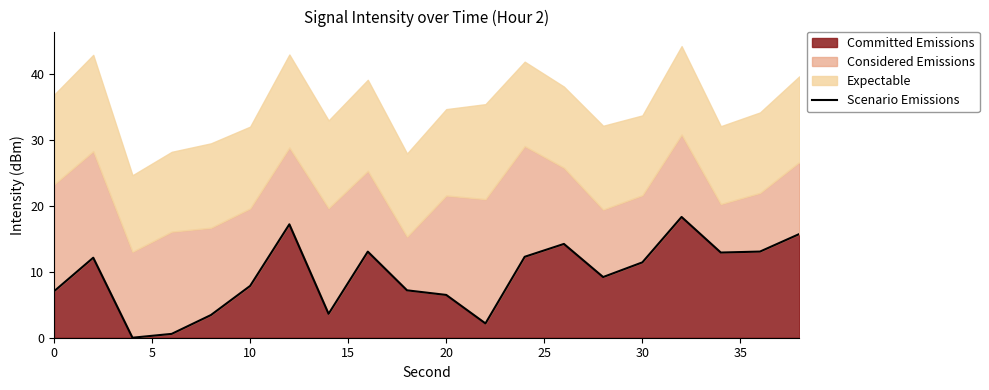

True or false: Committed Emissions has a value of 2.2 at 0.

False